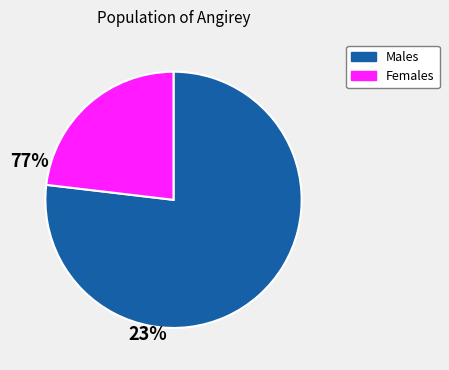

Is there any slice that represents more than half of the pie?

Yes